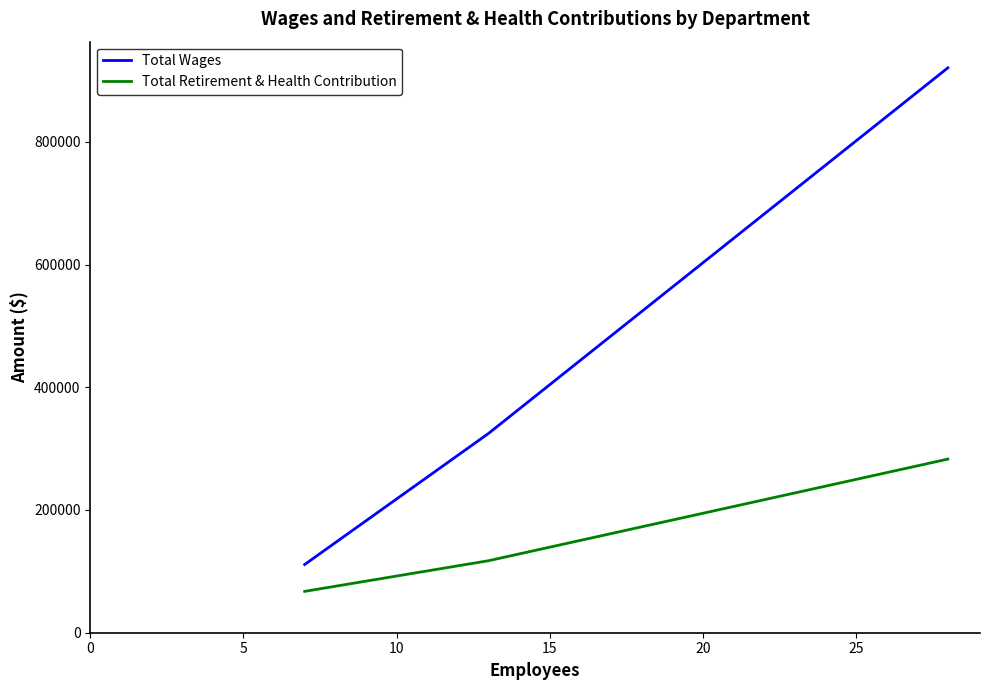

Does the chart have visible grid lines?

No